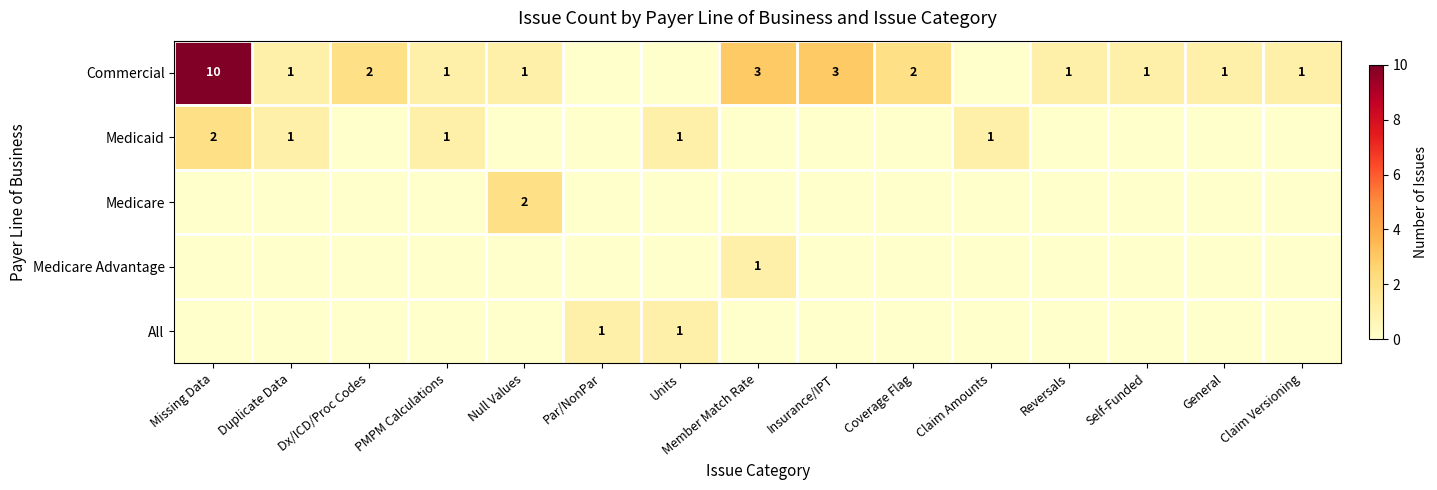

What is the total value across all series at Null Values?

3